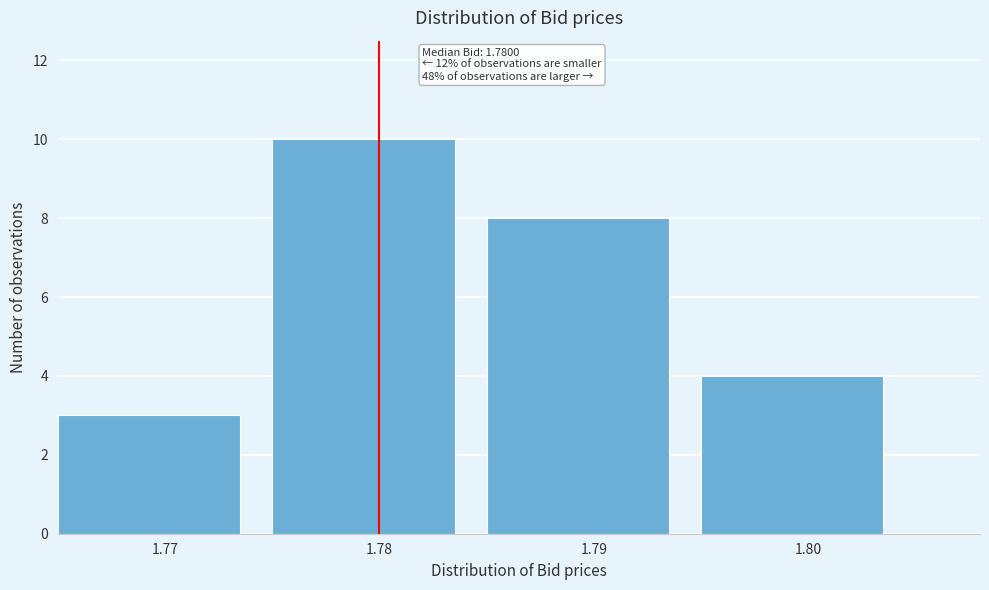

Over which range of the x-axis is the bar tallest?

1.775 to 1.785